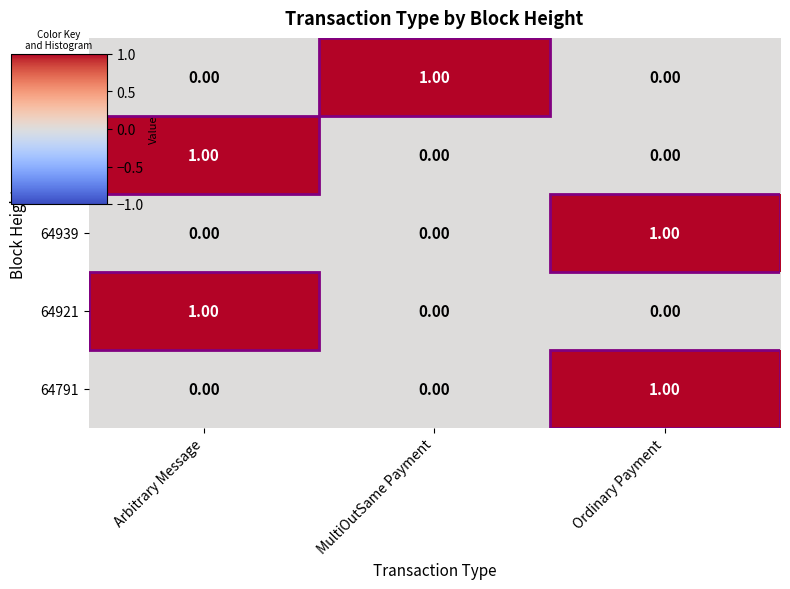

At how many categories does at least one series exceed 0?

3